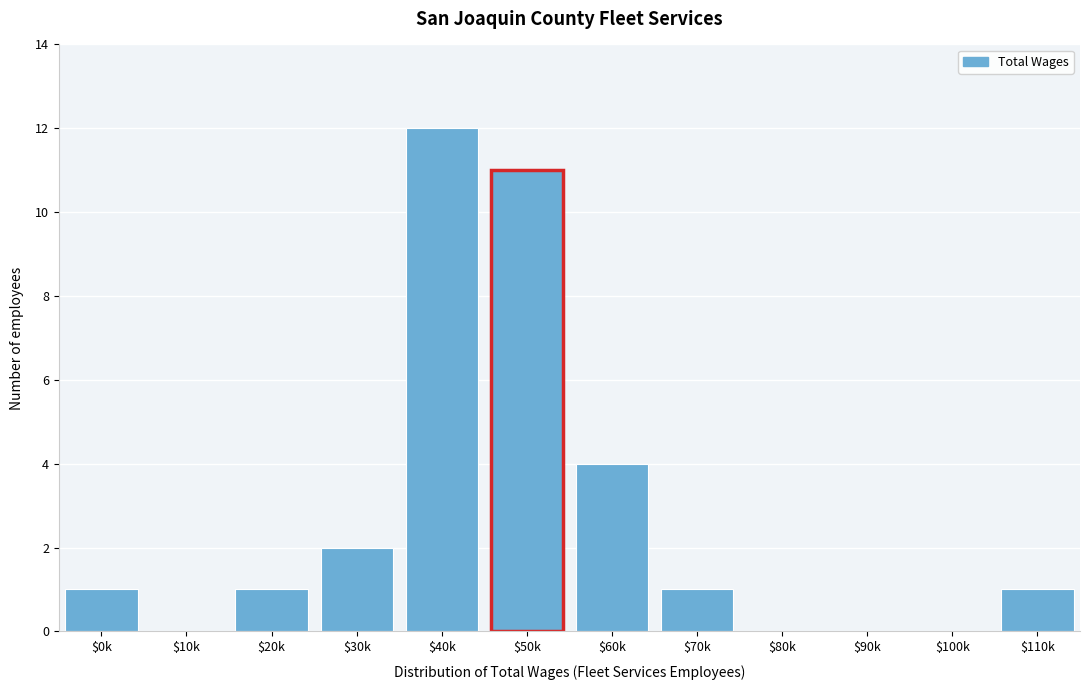

The chart shows a value of 16 at $50k. True or false?

False